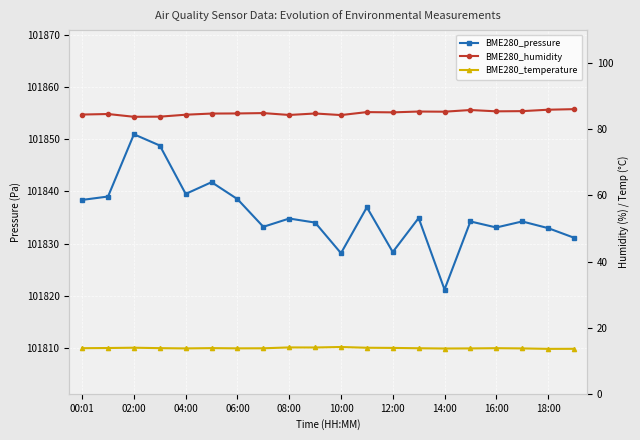

Which series has the widest spread of values?

BME280_pressure